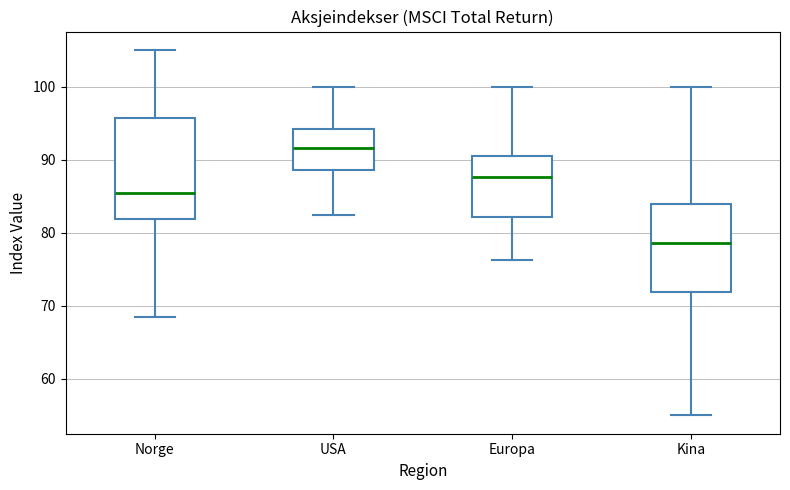

Reading left to right, transcribe this box plot: for each box, give where its median line is, the range the box spans, and where its two whiskers end, as read against the y-axis. The values are not printed on the chart, so give them approximately, as read against the axis.

Norge: median 85, box 82 to 96, whiskers 68 to 105
USA: median 92, box 89 to 94, whiskers 82 to 100
Europa: median 88, box 82 to 91, whiskers 76 to 100
Kina: median 79, box 72 to 84, whiskers 55 to 100